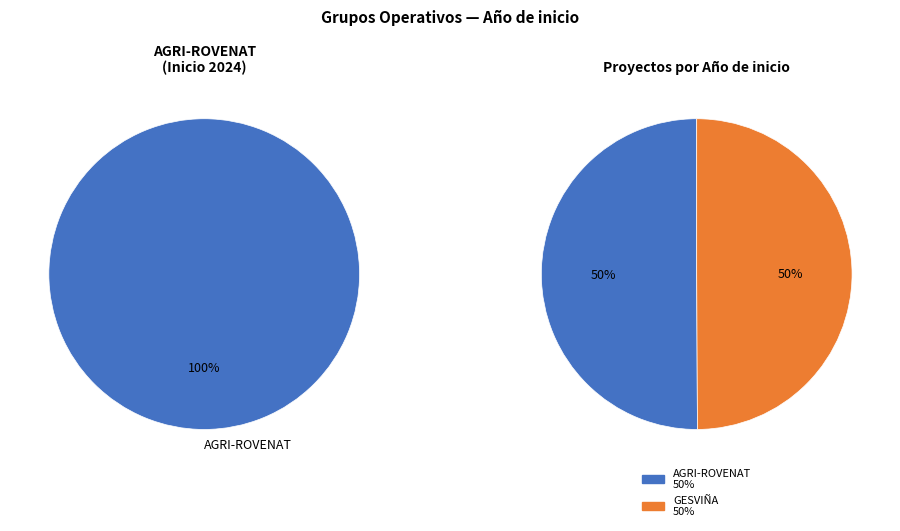

Which slice represents more than half of the pie?

AGRI-ROVENAT